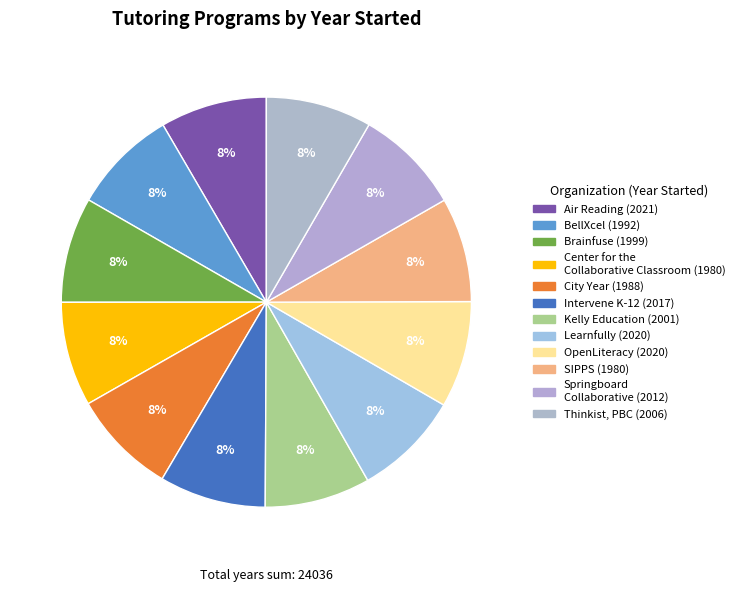

To the nearest percent, what percentage of the pie is Thinkist, PBC?

8%